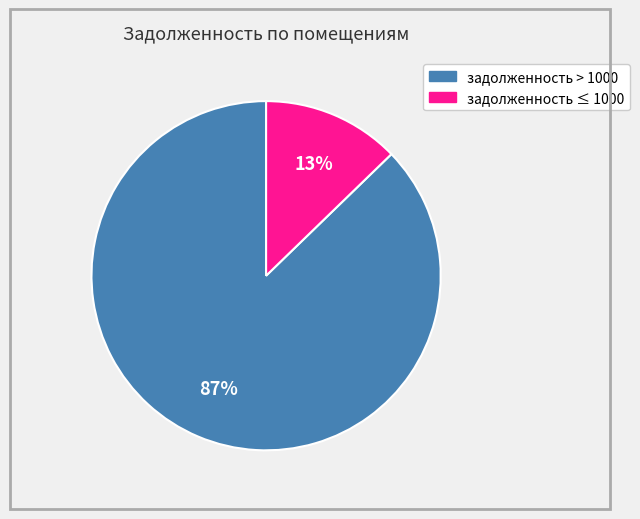

To the nearest percent, what is the average slice percentage?

50%